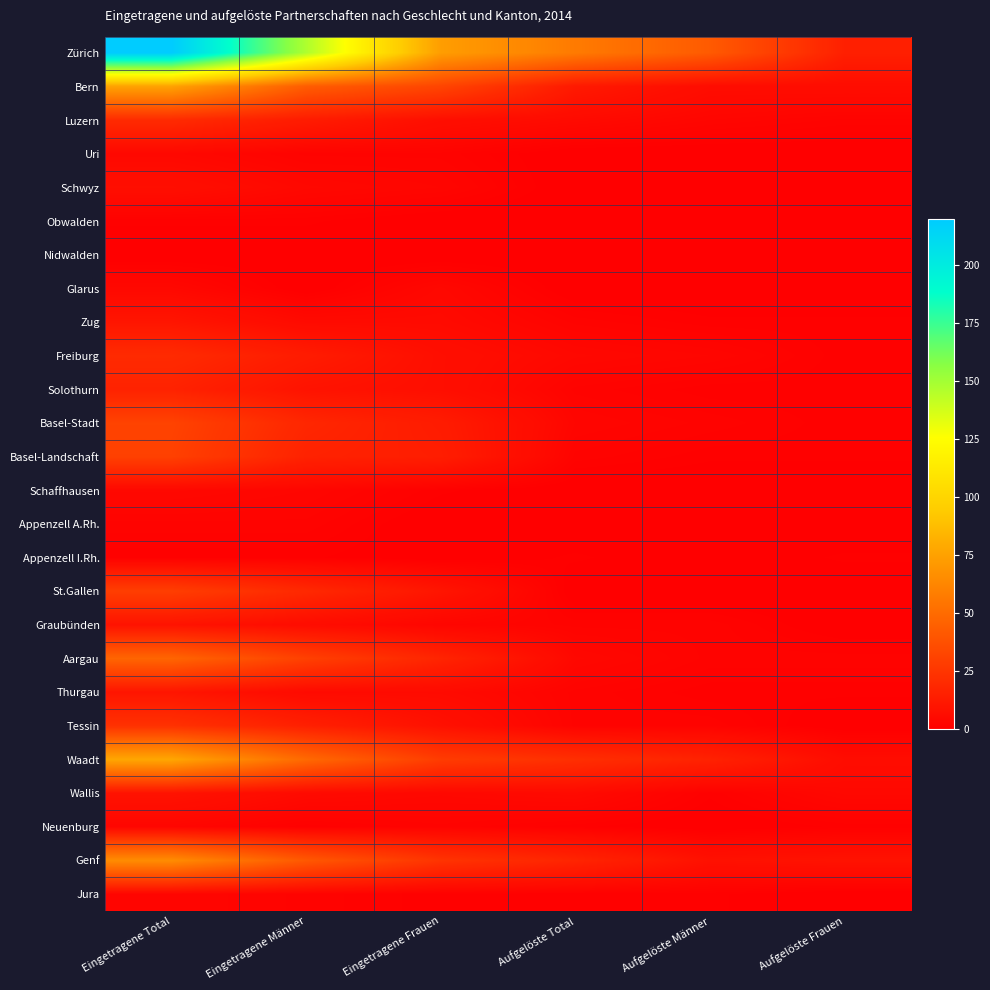

Rank the series at Aufgelöste Frauen from highest to lowest value.

Zürich, Genf, Bern, Waadt, Wallis, Luzern, Aargau, Zug, Freiburg, Solothurn, Basel-Stadt, Basel-Landschaft, Appenzell I.Rh., Thurgau, Neuenburg, Uri, Schwyz, Obwalden, Nidwalden, Glarus, Schaffhausen, Appenzell A.Rh., St.Gallen, Graubünden, Tessin, Jura